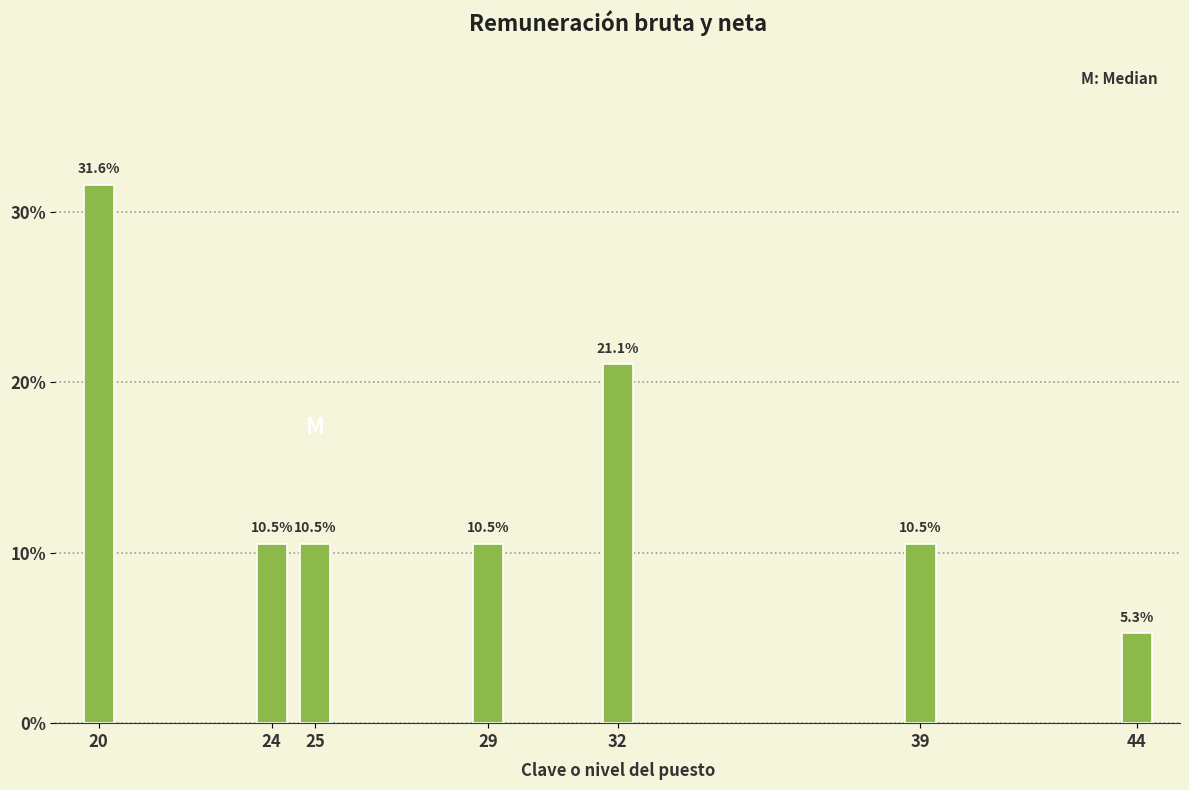

Reading left to right, what are all the values shown in this chart?

20=31.6	24=10.5	25=10.5	29=10.5	32=21.1	39=10.5	44=5.3